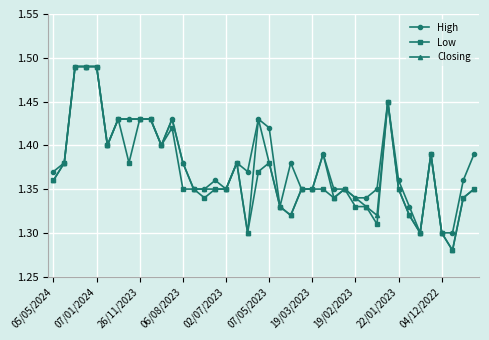

At how many categories does at least one series exceed 1?

40